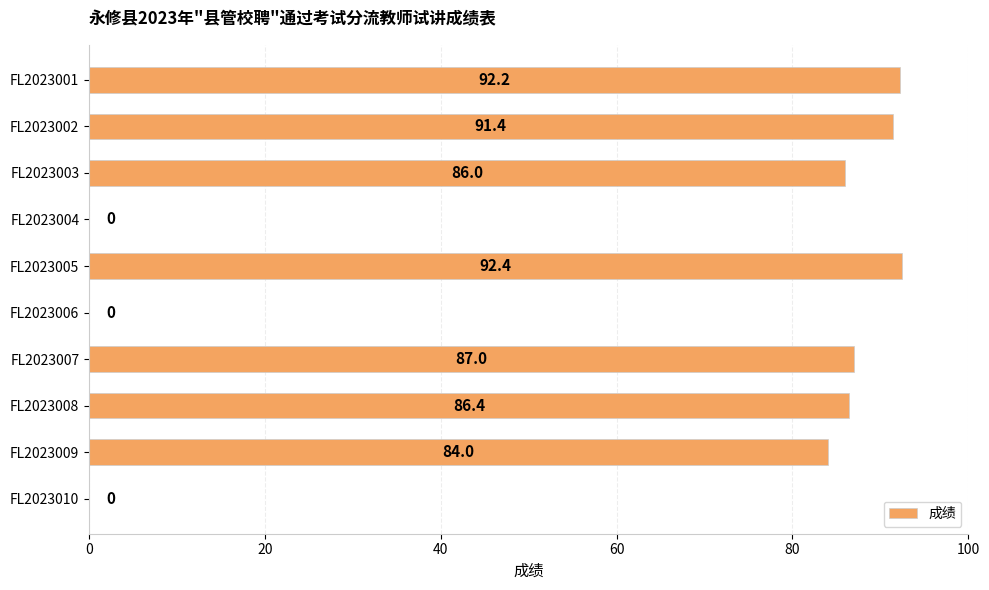

What value does the data have at FL2023009?

84.0